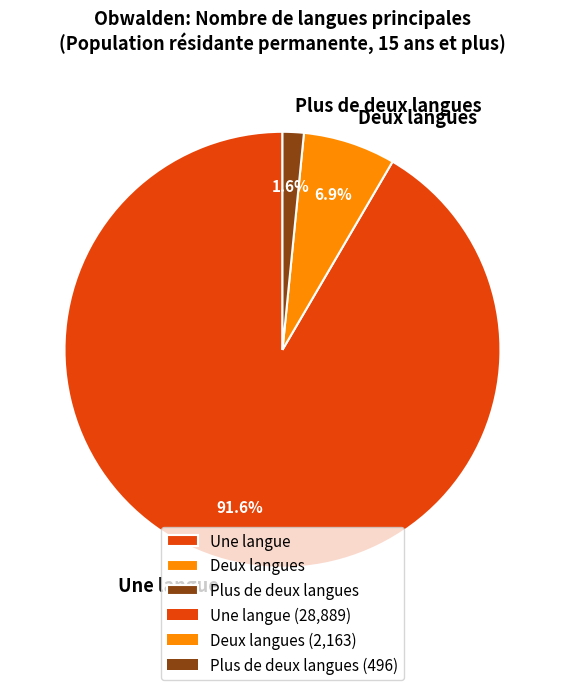

What is the ratio of the value at Plus de deux langues to the value at Deux langues?

0.2